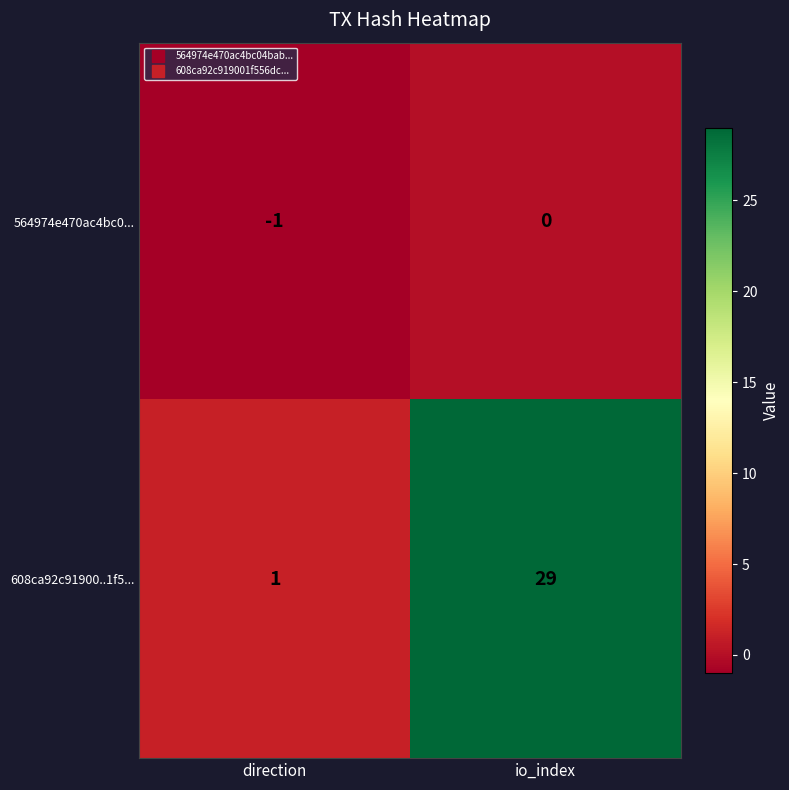

What is the maximum value shown in the chart?

29